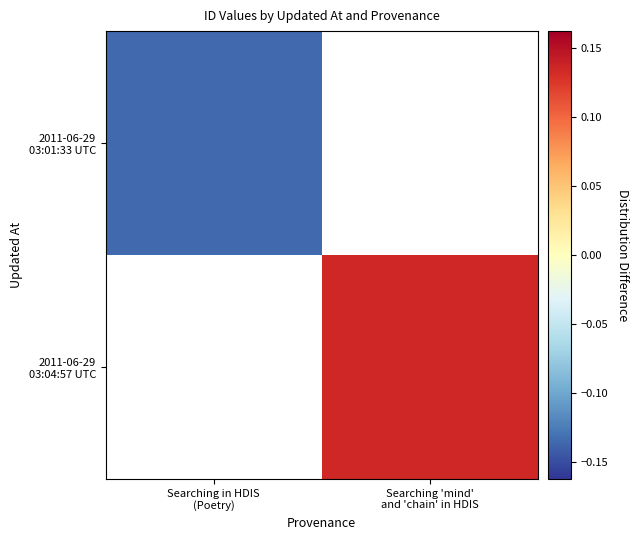

What is the greatest value displayed?

0.1